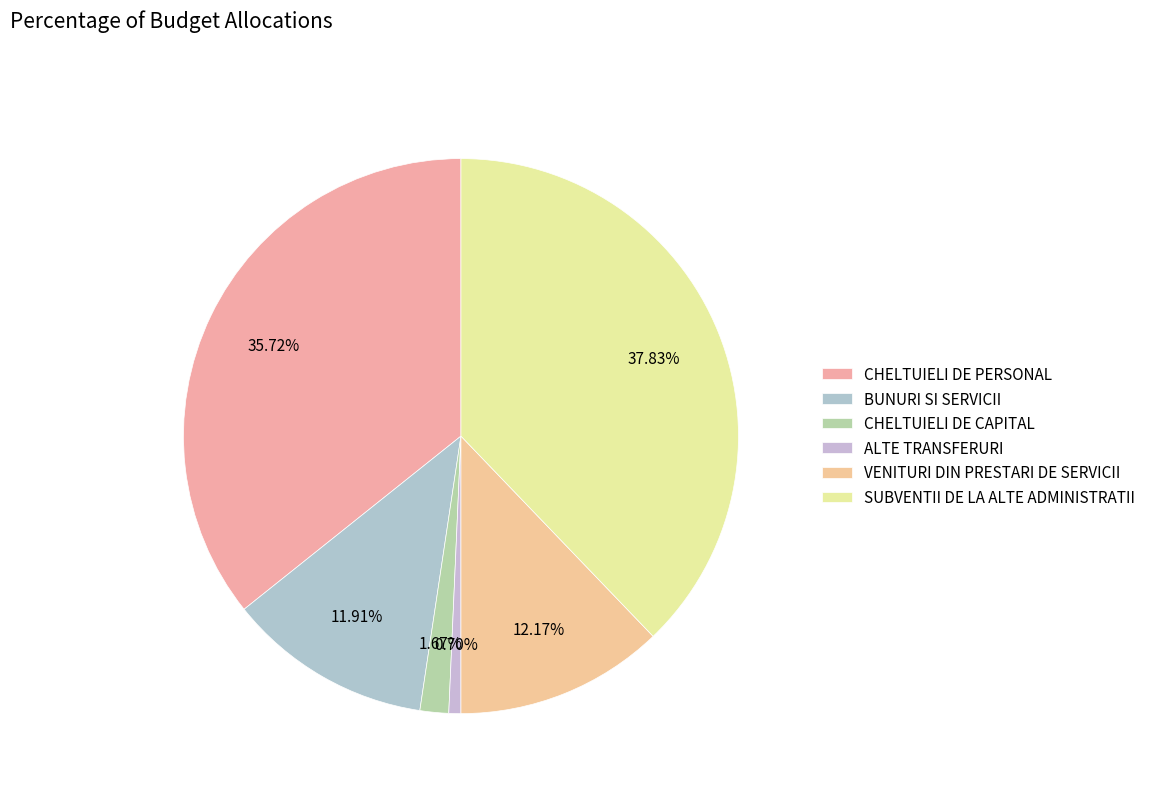

How many slices are in this pie chart?

6